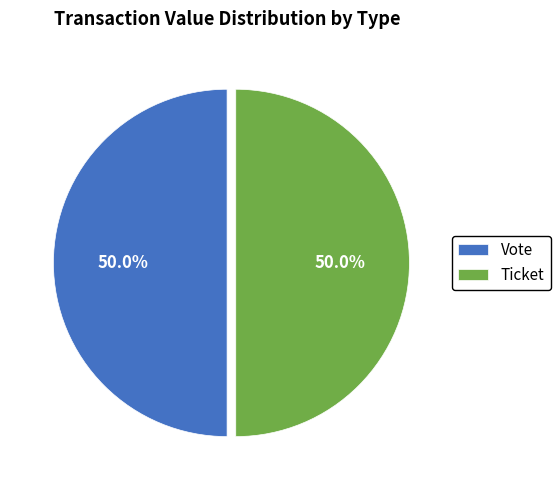

Do Ticket and Vote together represent more than half of the pie?

Yes